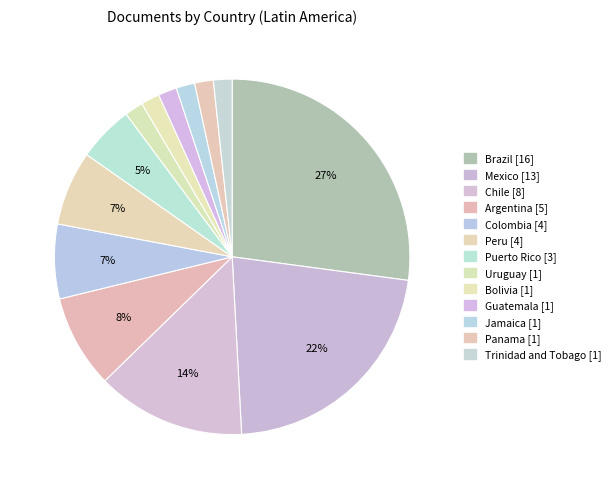

Rank the categories by value from lowest to highest.

Uruguay, Bolivia, Guatemala, Jamaica, Panama, Trinidad and Tobago, Puerto Rico, Colombia, Peru, Argentina, Chile, Mexico, Brazil